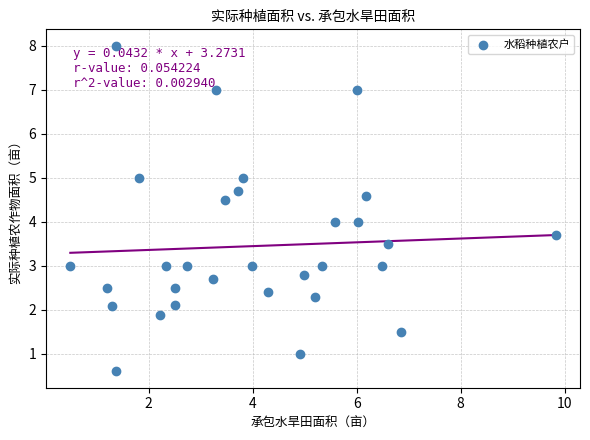

What is the range of X values (max minus min)?

9.3